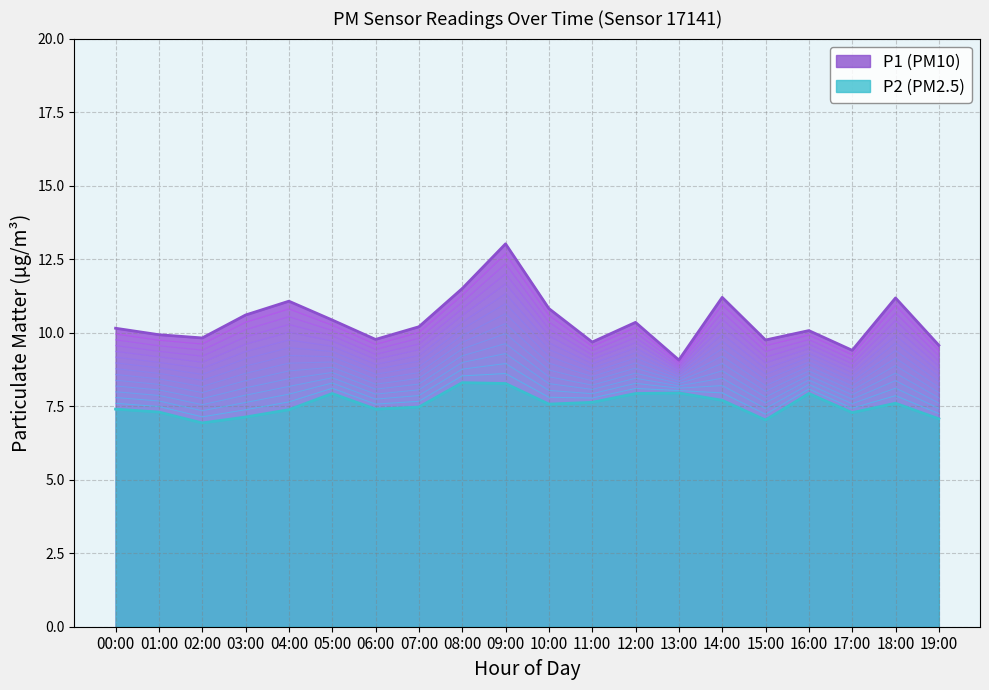

In P1, how many points are lower than both neighbors (excluding endpoints)?

6